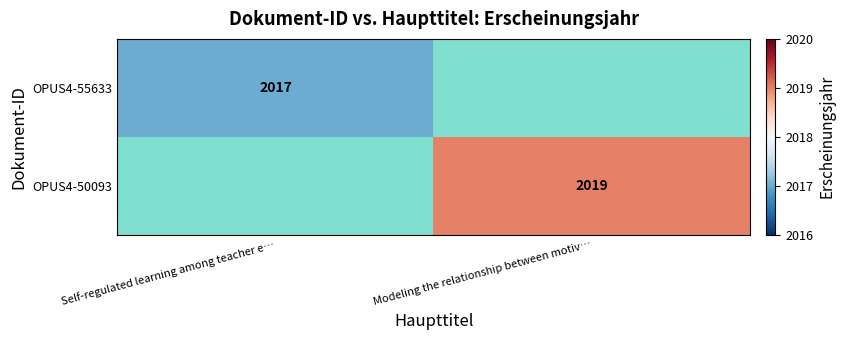

How many values in OPUS4-55633 are above zero?

1